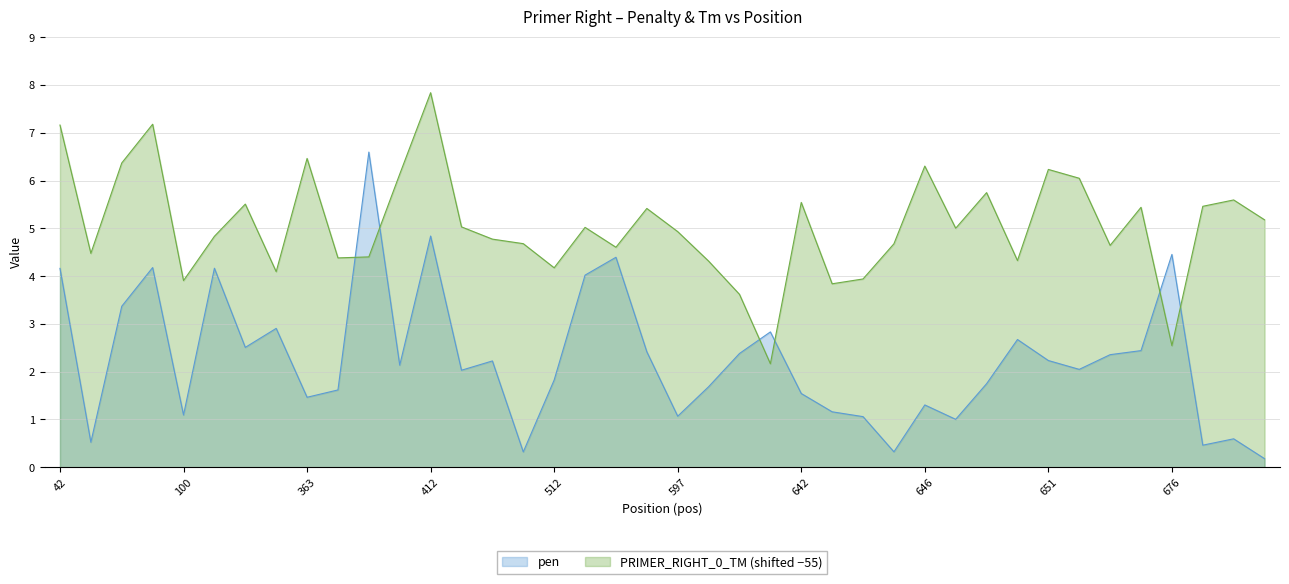

Rank the series by their average value, from lowest to highest.

pen, PRIMER_RIGHT_0_TM (shifted −55)